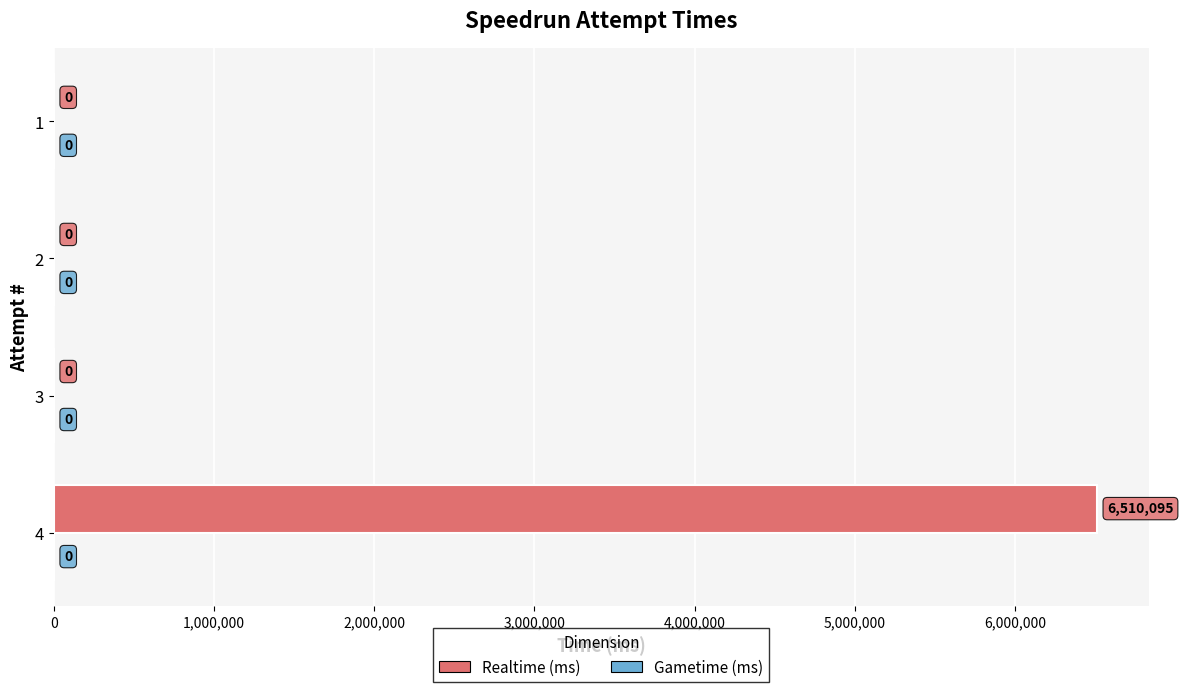

Is it true that the value at 3 is 0?

True